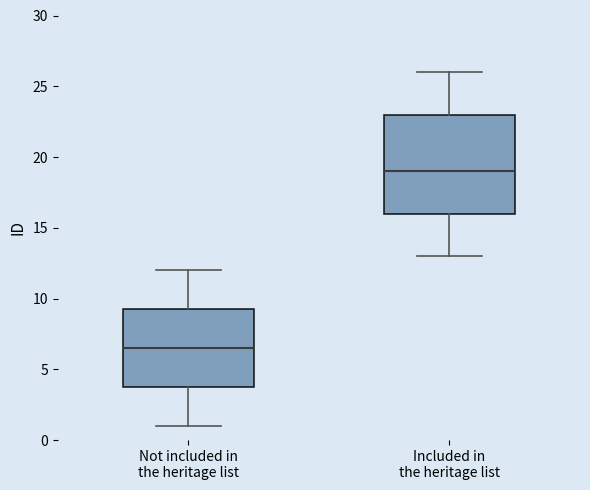

Reading left to right, read every box against the y-axis: the position of its median line, the range the box covers, and the ends of its whiskers. The values are not printed on the chart, so give them approximately, as read against the axis.

Not included in the heritage list: median 6.5, box 4.0 to 9.5, whiskers 1.0 to 12.0
Included in the heritage list: median 19.0, box 16.0 to 23.0, whiskers 13.0 to 26.0